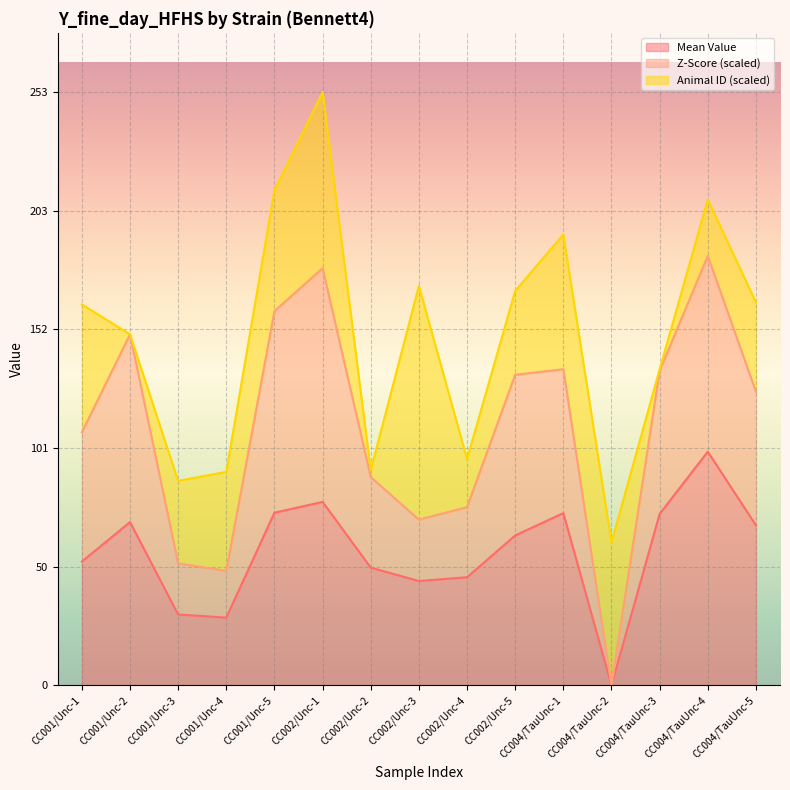

At which category is the sum across all series the highest?

CC002/Unc-1